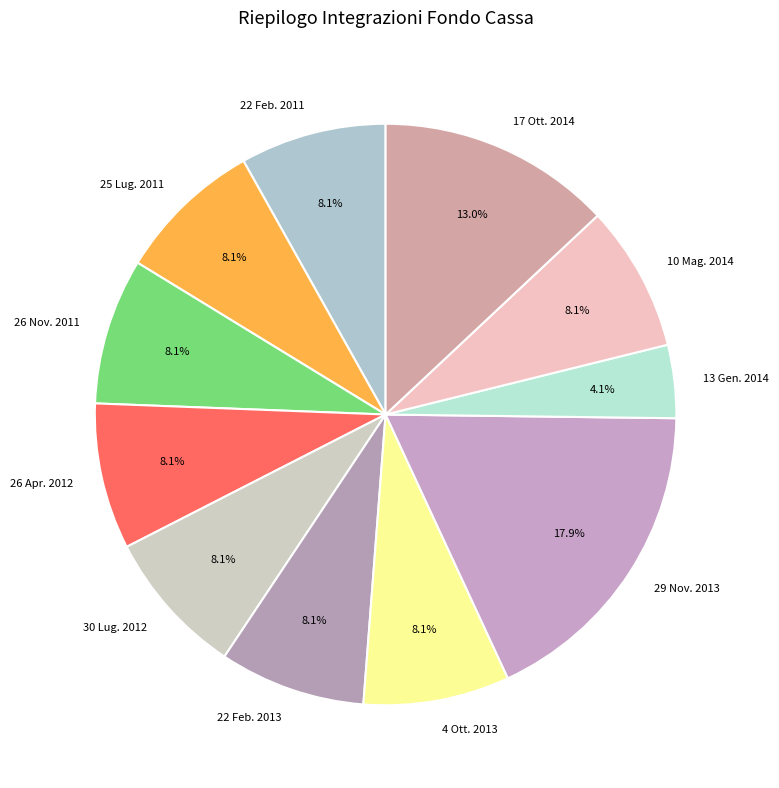

How many slices are in this pie chart?

11